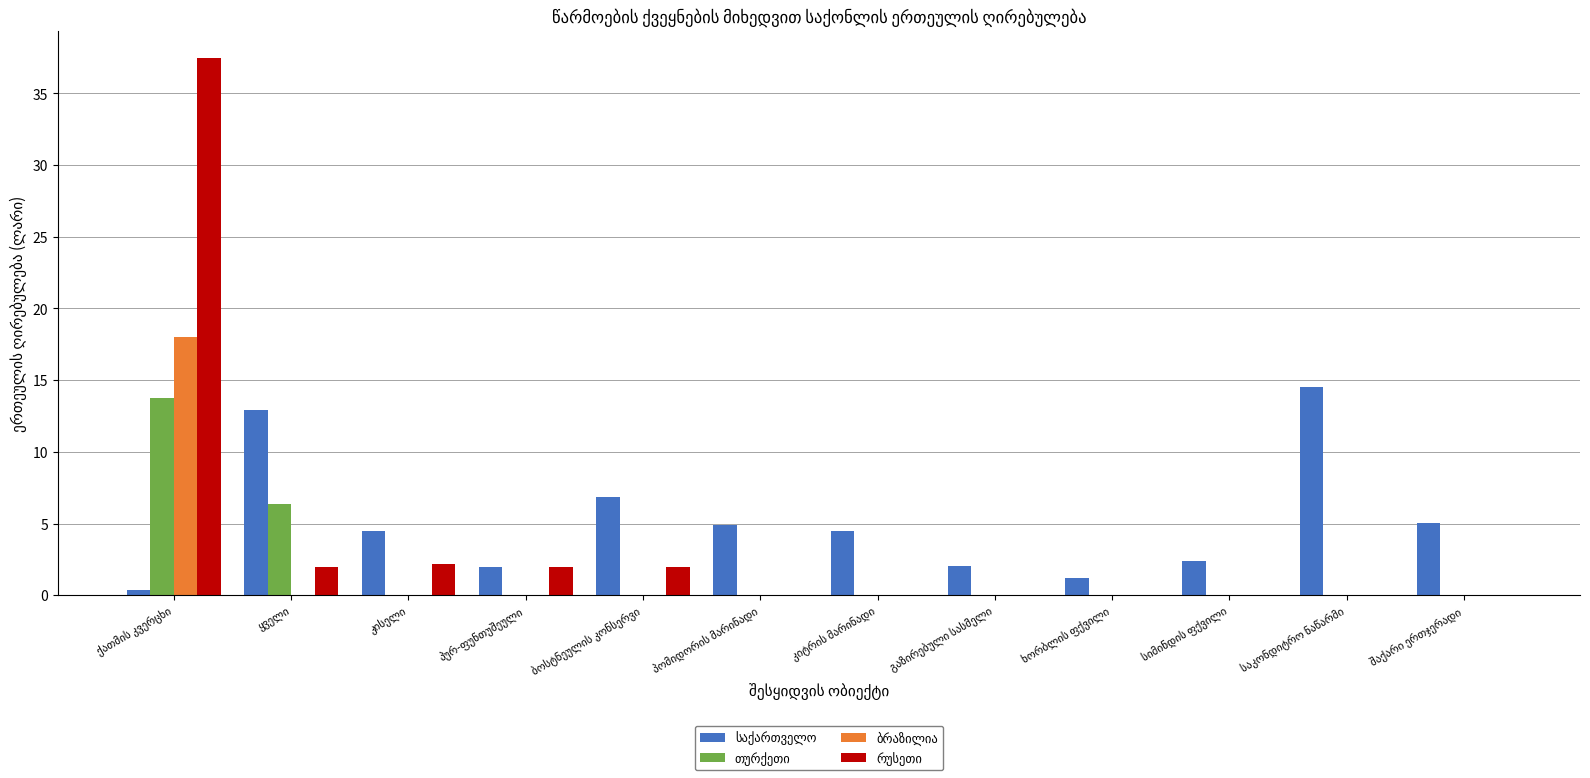

What is the greatest value displayed?

37.5